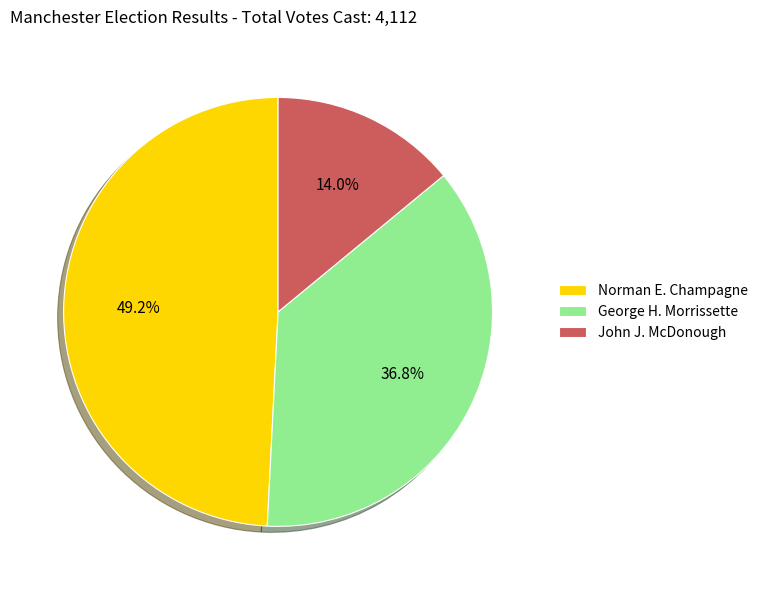

What is the ratio of the value at George H. Morrissette to the value at John J. McDonough?

2.6